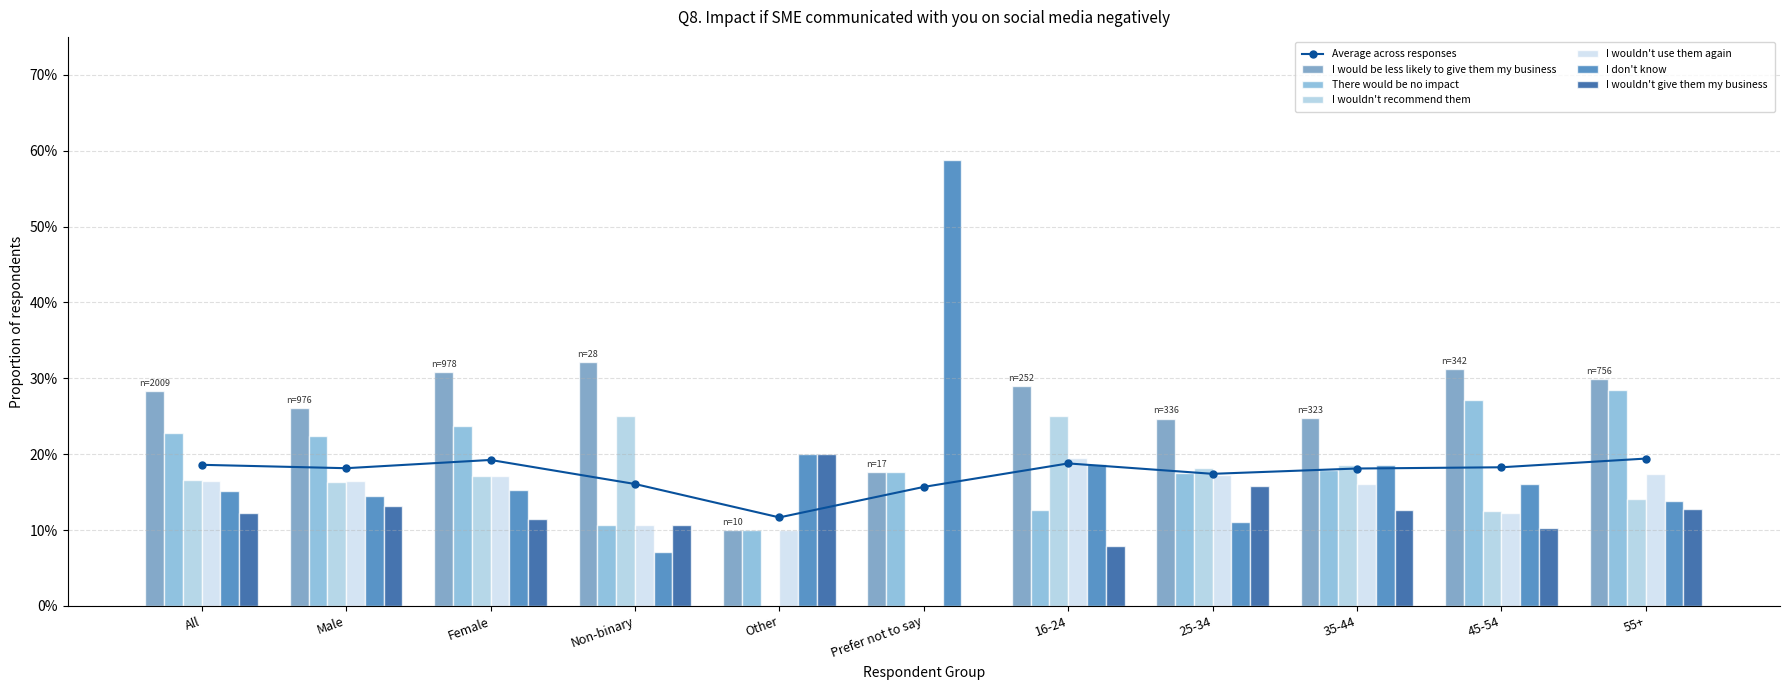

What is the average value of the I would be less likely to give them my business series?

0.3